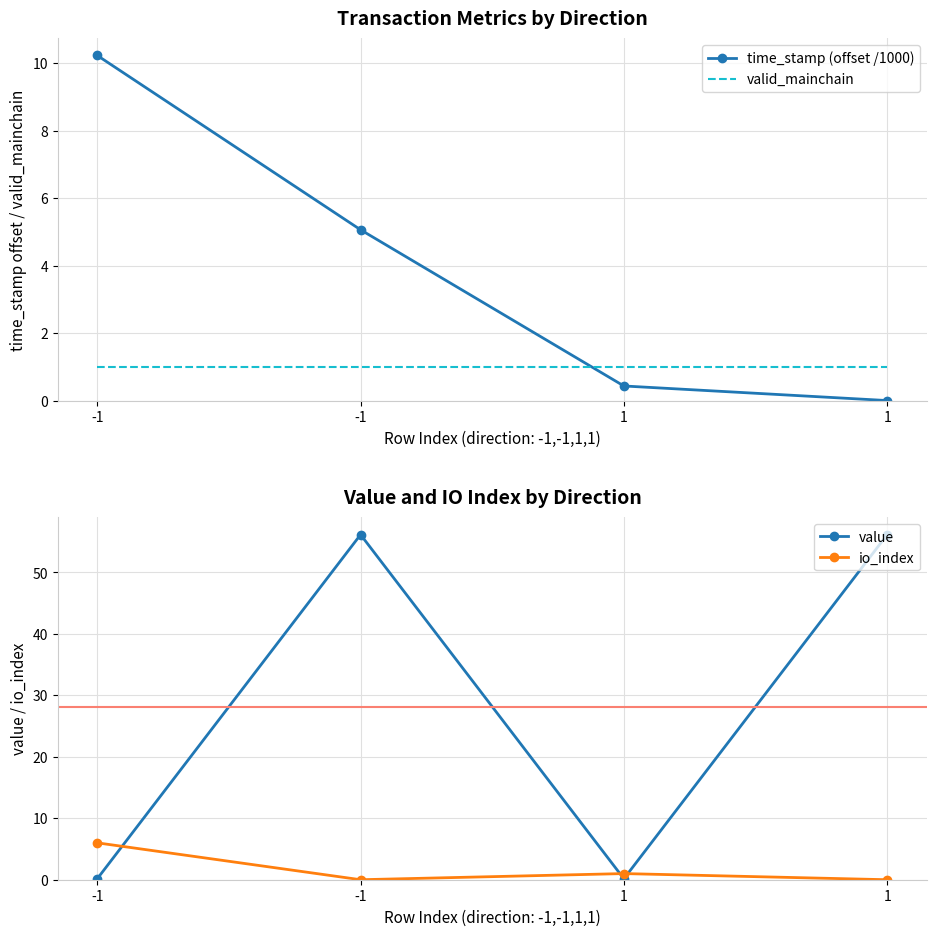

Which has a higher value, 1 or 1?

1